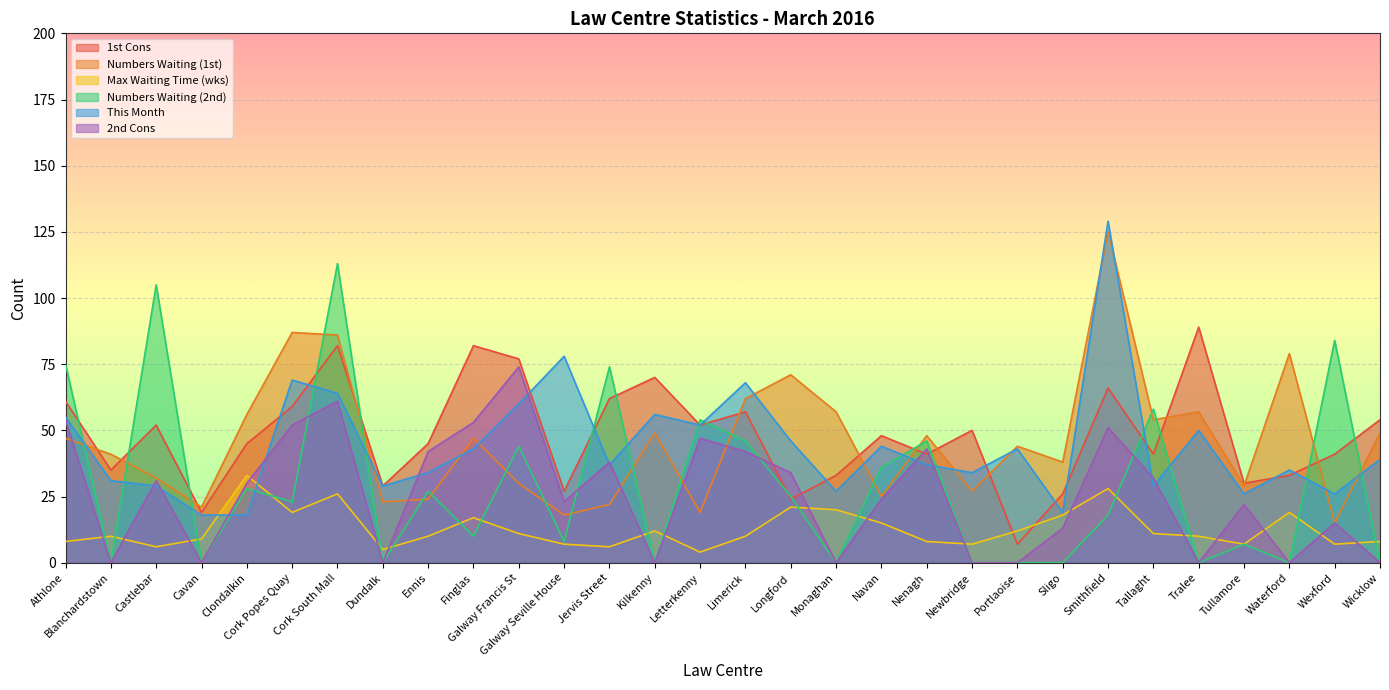

True or false: This Month has a value of 76 at Portlaoise.

False